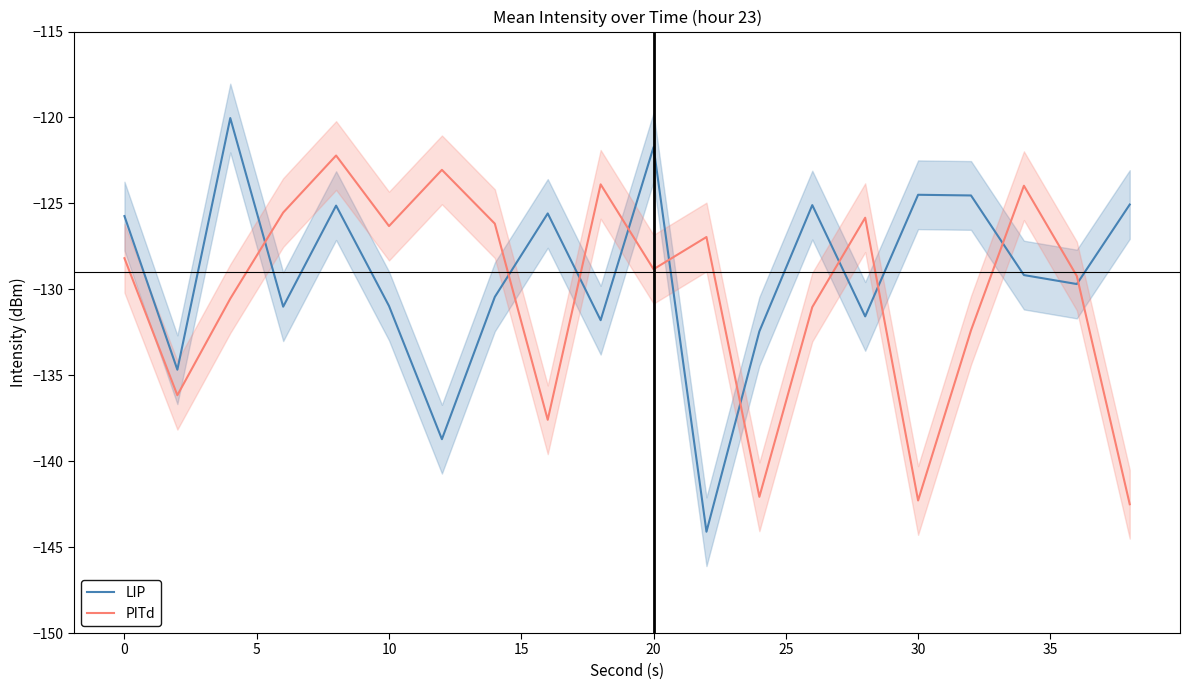

At which label does LIP first exceed -129?

0